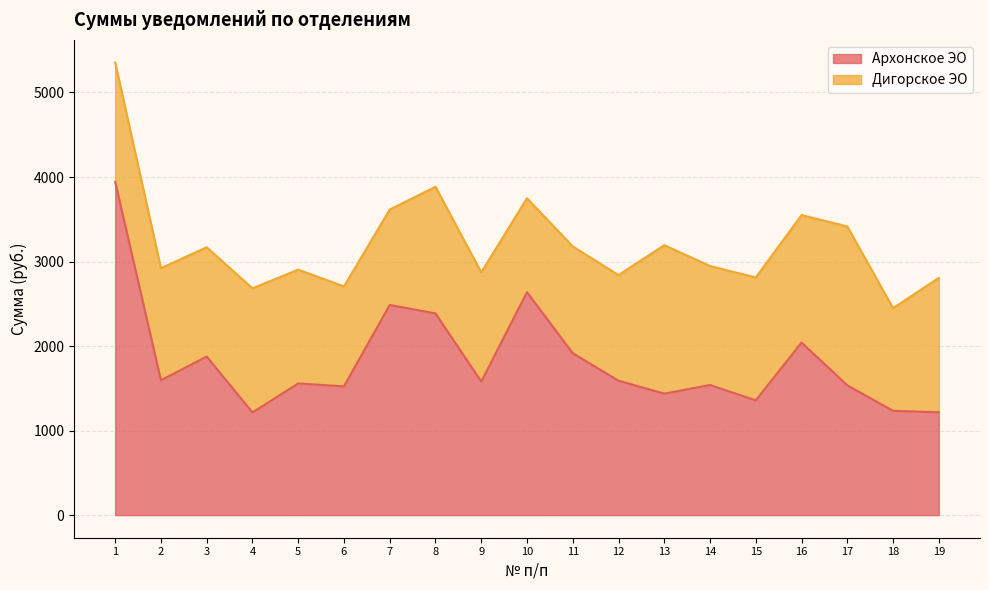

List the labels in order of value, largest first.

1, 10, 7, 8, 16, 11, 3, 2, 12, 9, 5, 14, 17, 6, 13, 15, 18, 19, 4